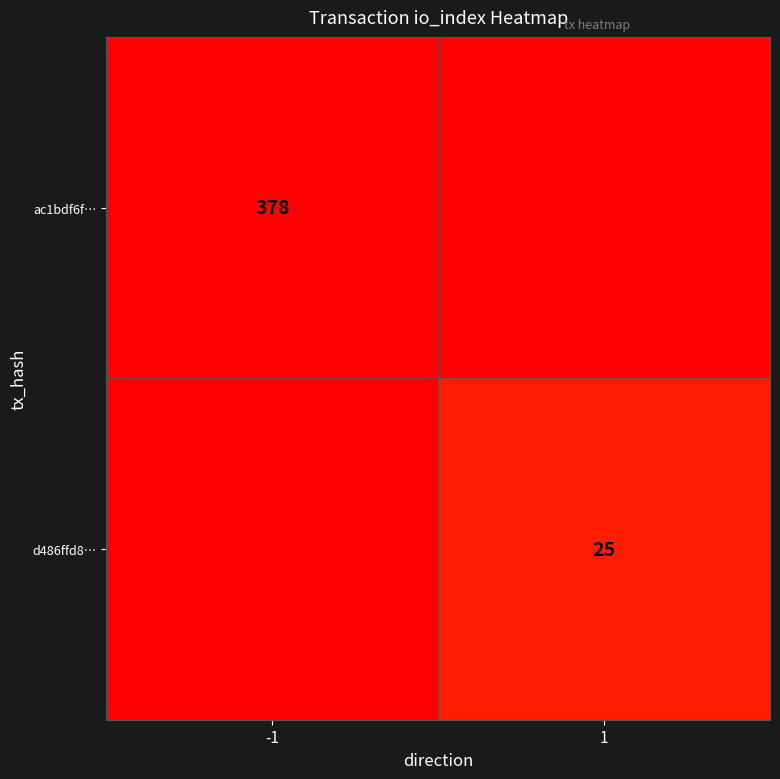

Is the value of d486ffd8… at 1 greater than the value of ac1bdf6f… at -1?

No